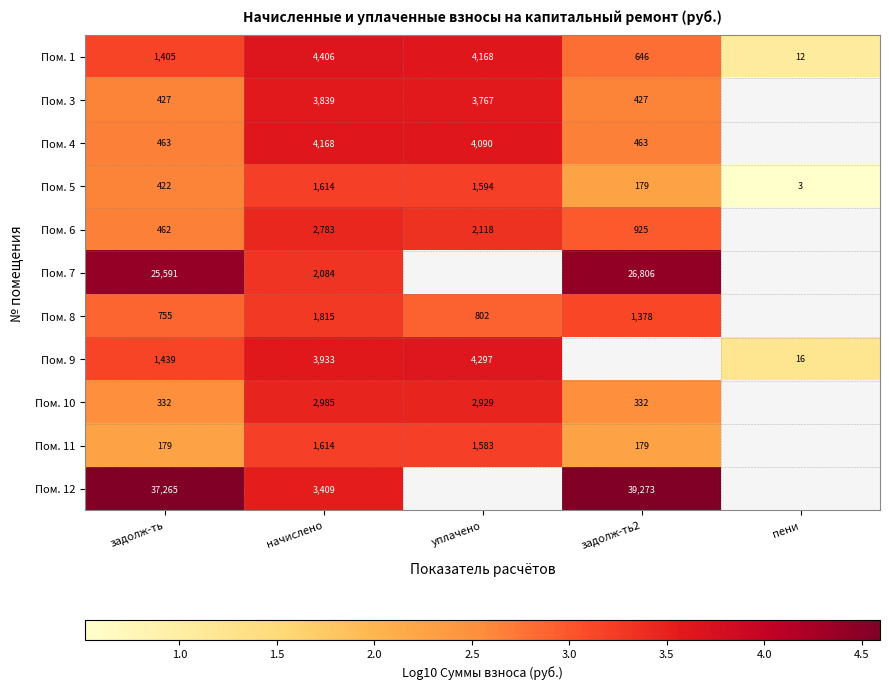

At which label is Пом. 1 closest to 2209?

задолж-ть